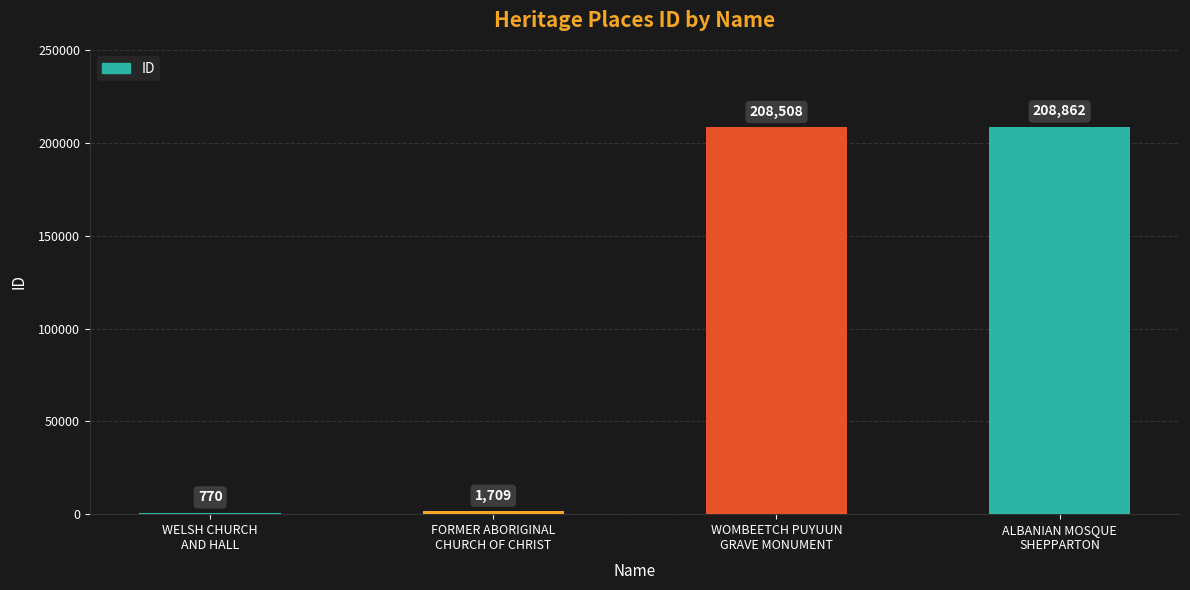

True or false: the data shows 109394 at ALBANIAN MOSQUE
SHEPPARTON.

False